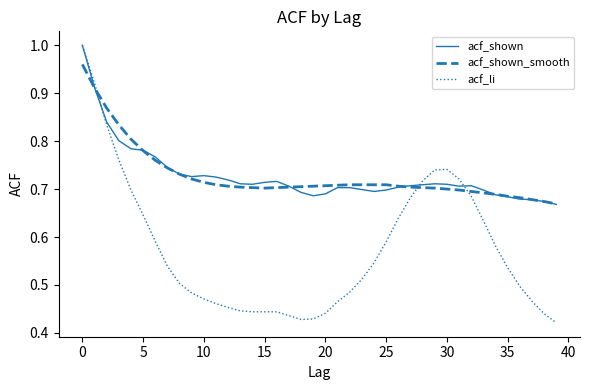

Which series has the widest spread of values?

acf_li